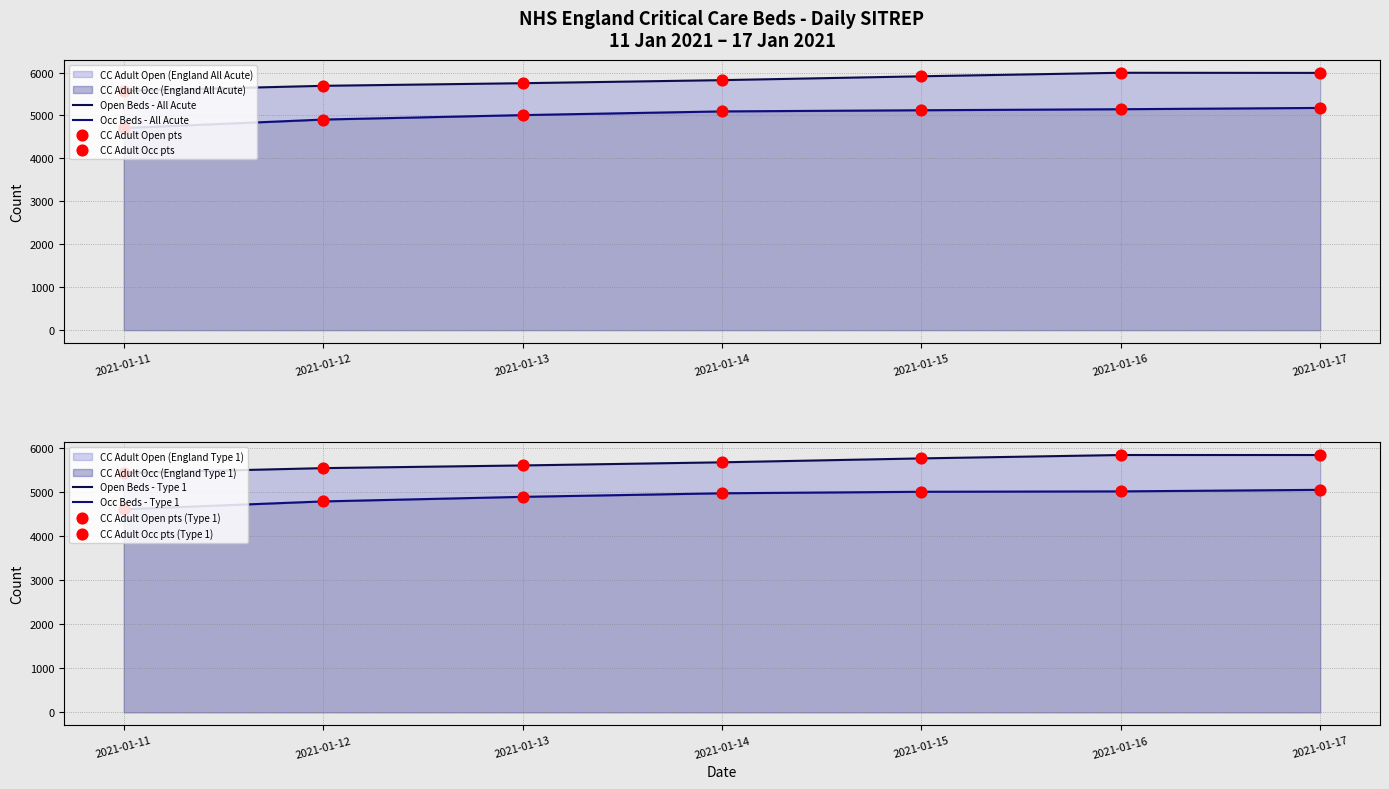

What are all the series names shown in the legend?

CC Adult Open (England All Acute), CC Adult Occ (England All Acute), CC Adult Open (England Type 1), CC Adult Occ (England Type 1)